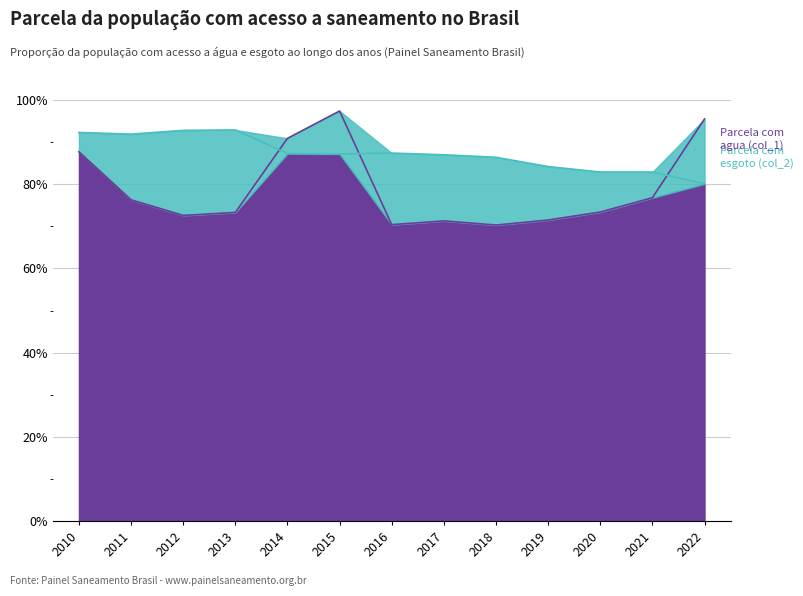

How many data points does each series have?

13